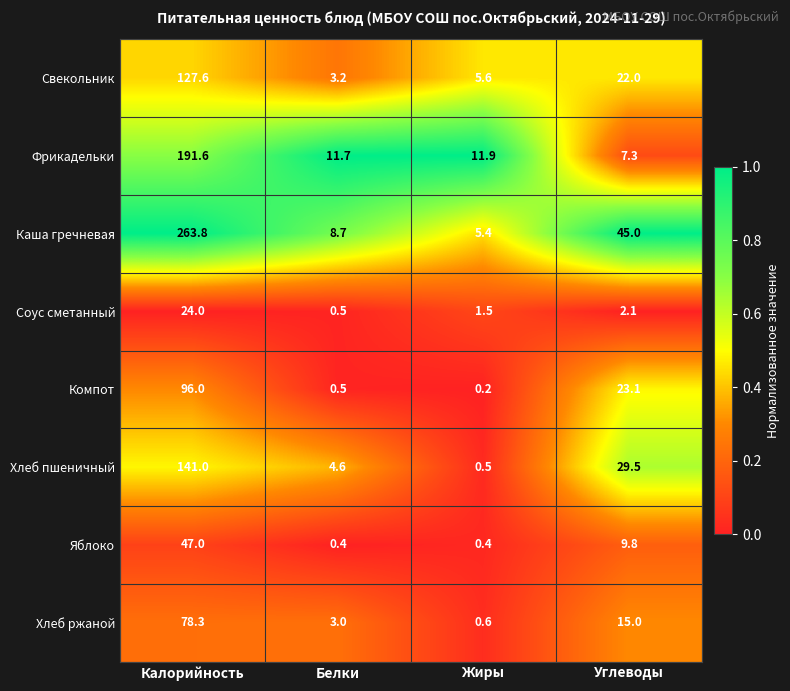

The Свекольник series shows 5.0 at Белки. True or false?

False